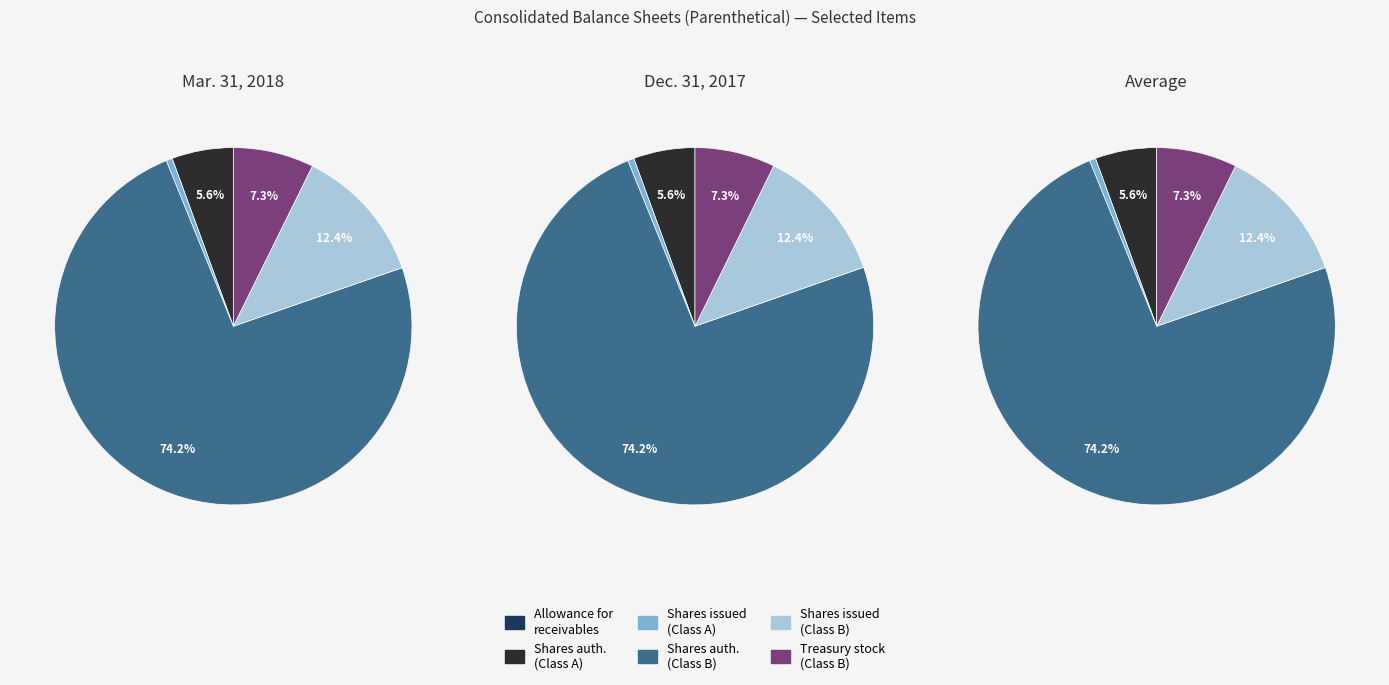

Which slice is the largest?

Common stock shares authorized (Class B)